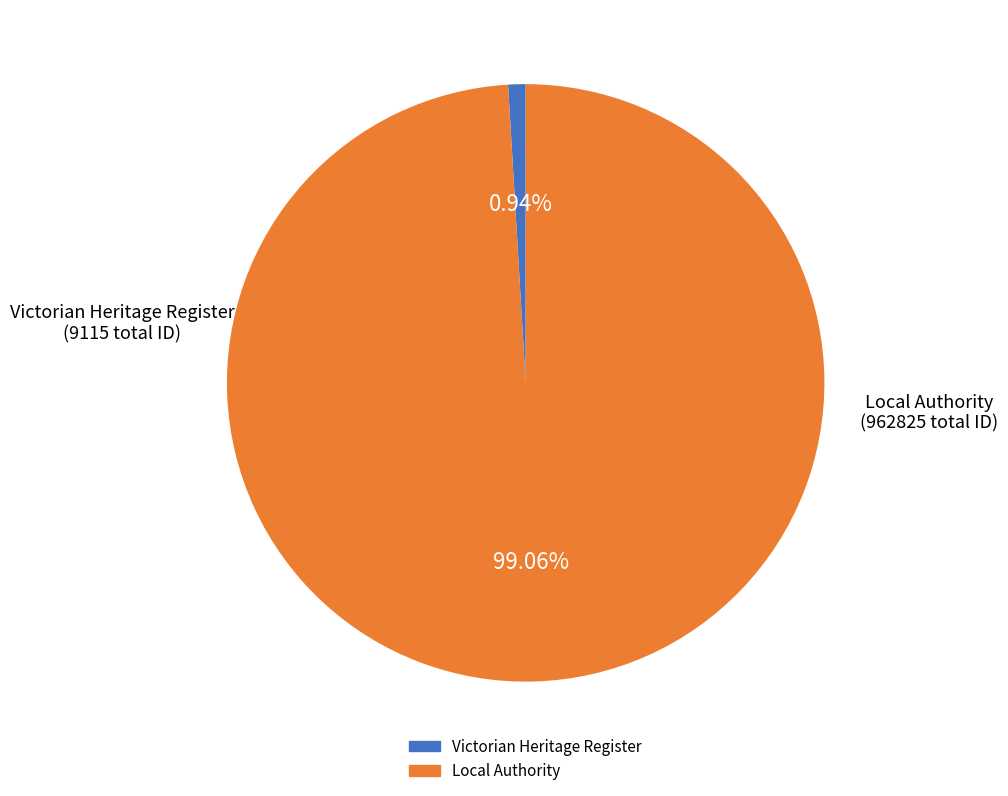

Does any single category account for the majority?

Yes